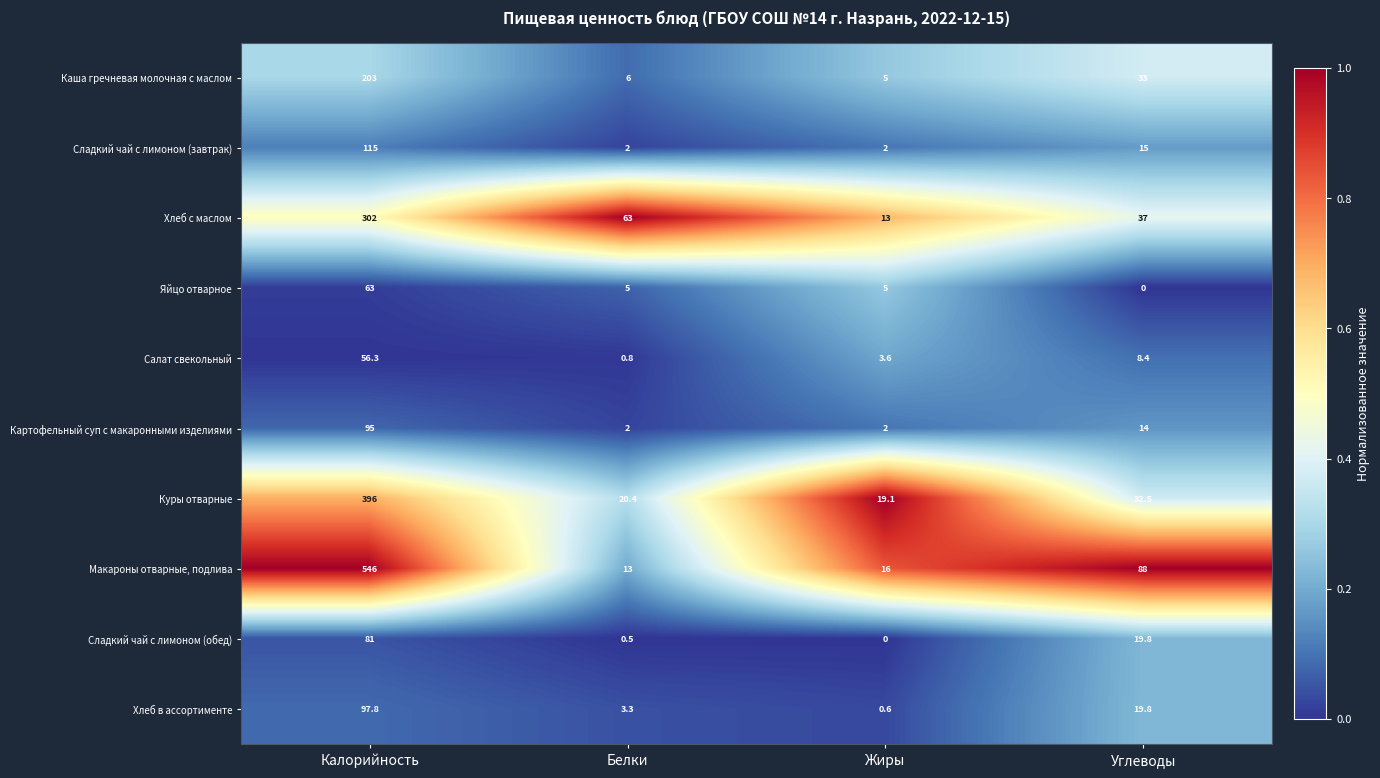

True or false: Хлеб в ассортименте has a value of 0.6 at Жиры.

True